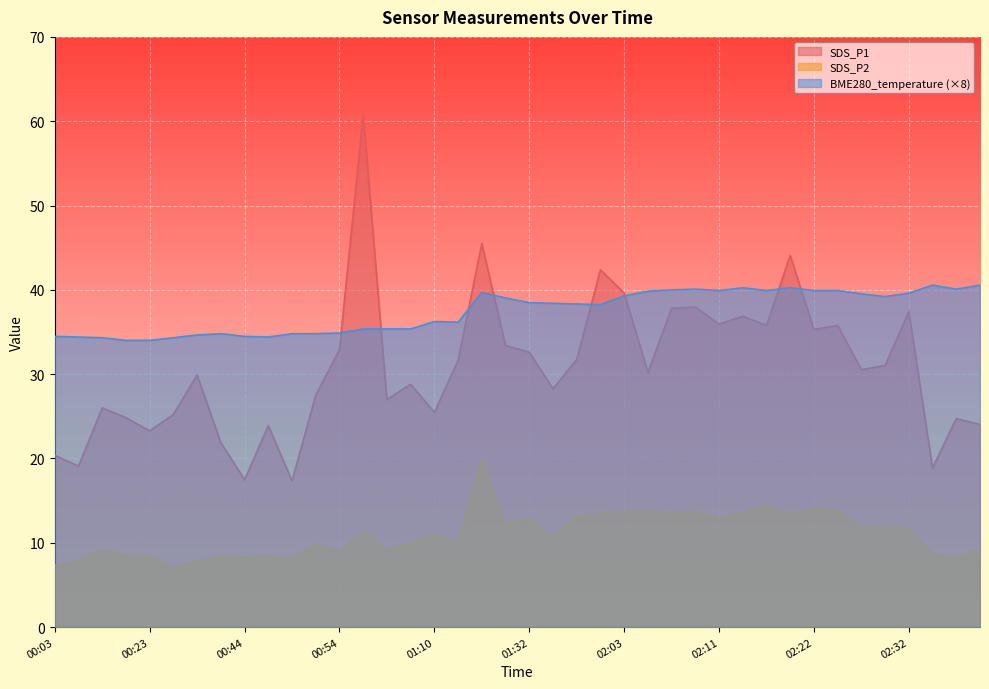

Reading left to right, what are all the values shown in this chart?

SDS_P1: 00:03=20.4	00:06=19.1	00:14=26.0	00:17=24.8	00:23=23.3	00:36=25.2	00:39=29.9	00:41=21.9	00:44=17.5	00:46=23.9	00:49=17.3	00:51=27.5	00:54=32.9	00:56=60.8	00:59=27.0	01:06=28.8	01:10=25.5	01:13=31.6	01:24=45.5	01:29=33.4	01:32=32.6	01:34=28.3	01:37=31.7	01:39=42.4	02:03=39.6	02:04=30.2	02:06=37.8	02:09=38.0	02:11=35.9	02:14=36.9	02:17=35.8	02:19=44.1	02:22=35.3	02:24=35.8	02:27=30.5	02:29=31.0	02:32=37.4	03:05=18.9	03:07=24.7	03:10=24.0
SDS_P2: 00:03=7.4	00:06=7.8	00:14=9.2	00:17=8.4	00:23=8.4	00:36=7.0	00:39=7.8	00:41=8.4	00:44=8.3	00:46=8.5	00:49=8.1	00:51=9.8	00:54=9.0	00:56=11.4	00:59=9.3	01:06=9.9	01:10=11.1	01:13=9.9	01:24=19.9	01:29=12.3	01:32=12.8	01:34=10.6	01:37=13.2	01:39=13.5	02:03=13.7	02:04=13.8	02:06=13.7	02:09=13.6	02:11=13.1	02:14=13.5	02:17=14.5	02:19=13.3	02:22=14.1	02:24=13.9	02:27=11.9	02:29=11.9	02:32=11.8	03:05=8.6	03:07=8.3	03:10=9.2
BME280_temperature: 00:03=34.5	00:06=34.4	00:14=34.3	00:17=34.0	00:23=34.0	00:36=34.3	00:39=34.6	00:41=34.8	00:44=34.5	00:46=34.4	00:49=34.8	00:51=34.8	00:54=34.9	00:56=35.4	00:59=35.4	01:06=35.4	01:10=36.2	01:13=36.2	01:24=39.7	01:29=39.0	01:32=38.5	01:34=38.4	01:37=38.3	01:39=38.2	02:03=39.3	02:04=39.8	02:06=40.0	02:09=40.1	02:11=39.9	02:14=40.2	02:17=39.9	02:19=40.2	02:22=39.9	02:24=39.9	02:27=39.5	02:29=39.2	02:32=39.6	03:05=40.6	03:07=40.1	03:10=40.6